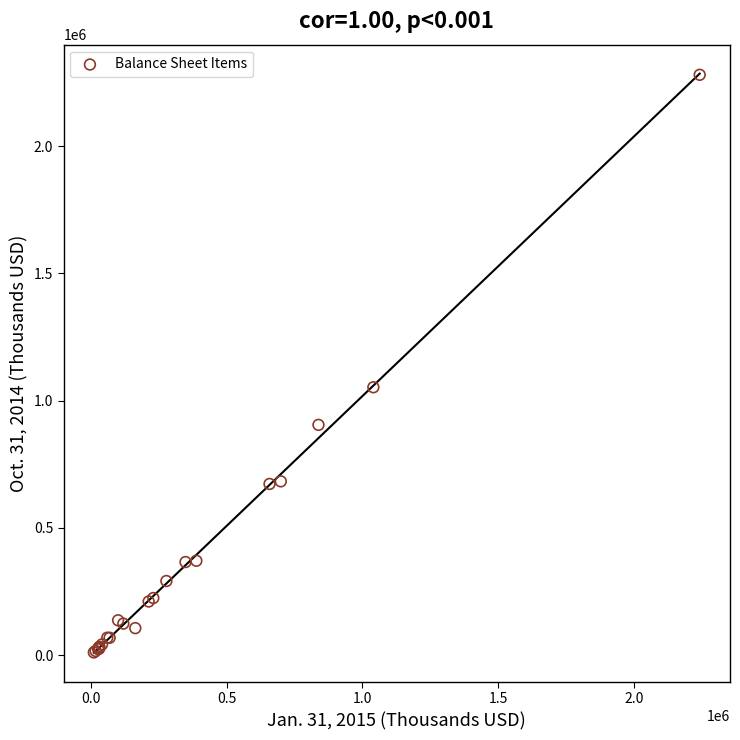

What Y value in the scatter plot is closest to 1145440?

1052537